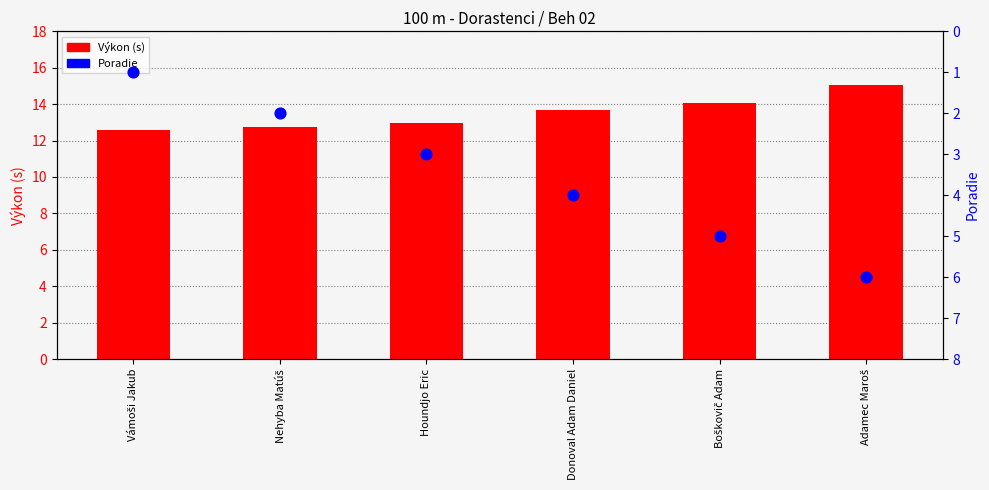

Which series contains the lowest Y value?

Poradie